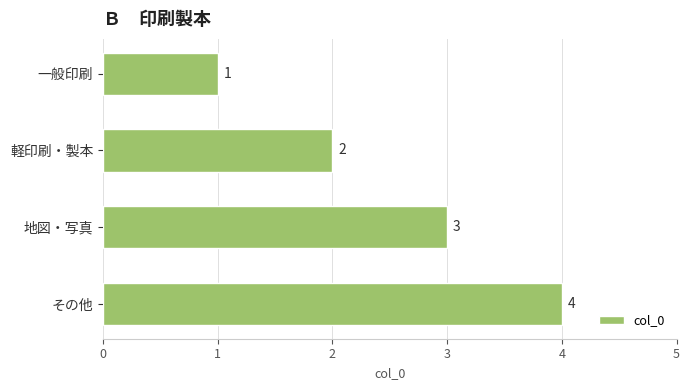

At which category does the chart reach its peak across all series?

その他